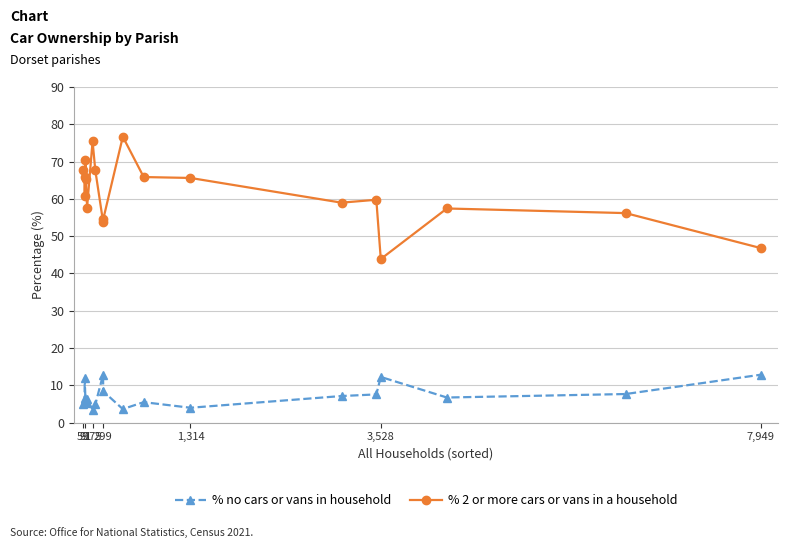

True or false: % 2 or more cars or vans in a household has more than 1 points higher than both neighbors.

True